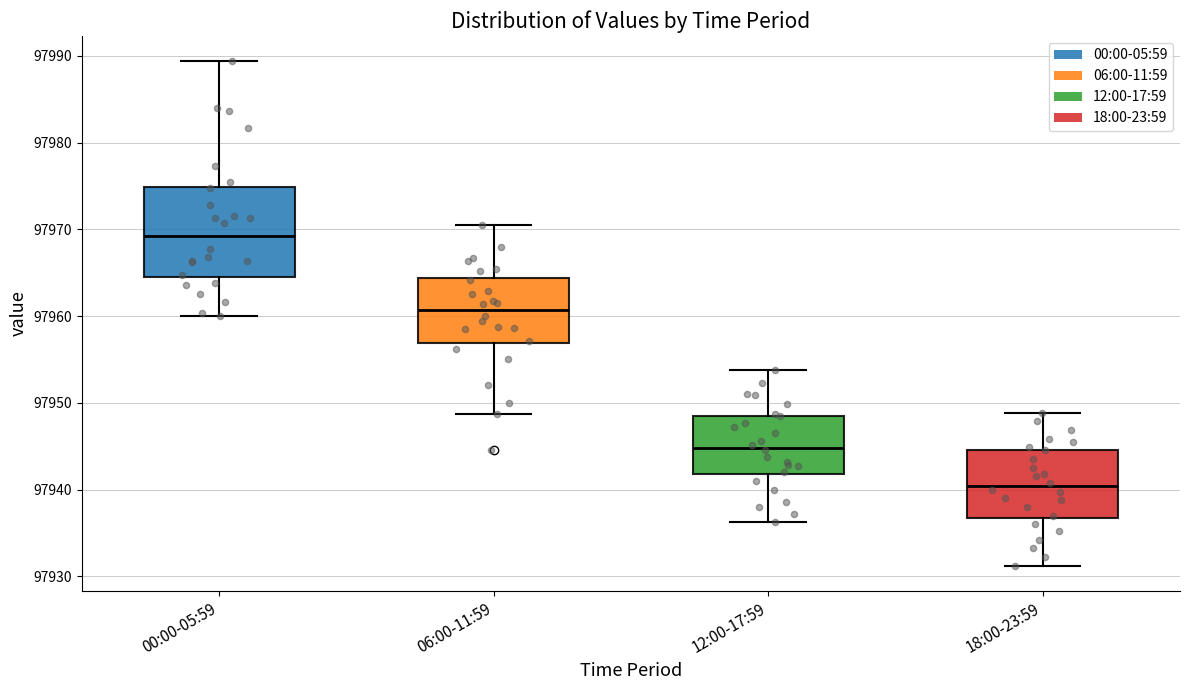

Reading left to right, transcribe this box plot: for each box, give where its median line is, the range the box spans, and where its two whiskers end, as read against the y-axis. The values are not printed on the chart, so give them approximately, as read against the axis.

00:00-05:59: median 97969, box 97965 to 97975, whiskers 97960 to 97989
06:00-11:59: median 97961, box 97957 to 97964, whiskers 97949 to 97970
12:00-17:59: median 97945, box 97942 to 97949, whiskers 97936 to 97954
18:00-23:59: median 97940, box 97937 to 97945, whiskers 97931 to 97949